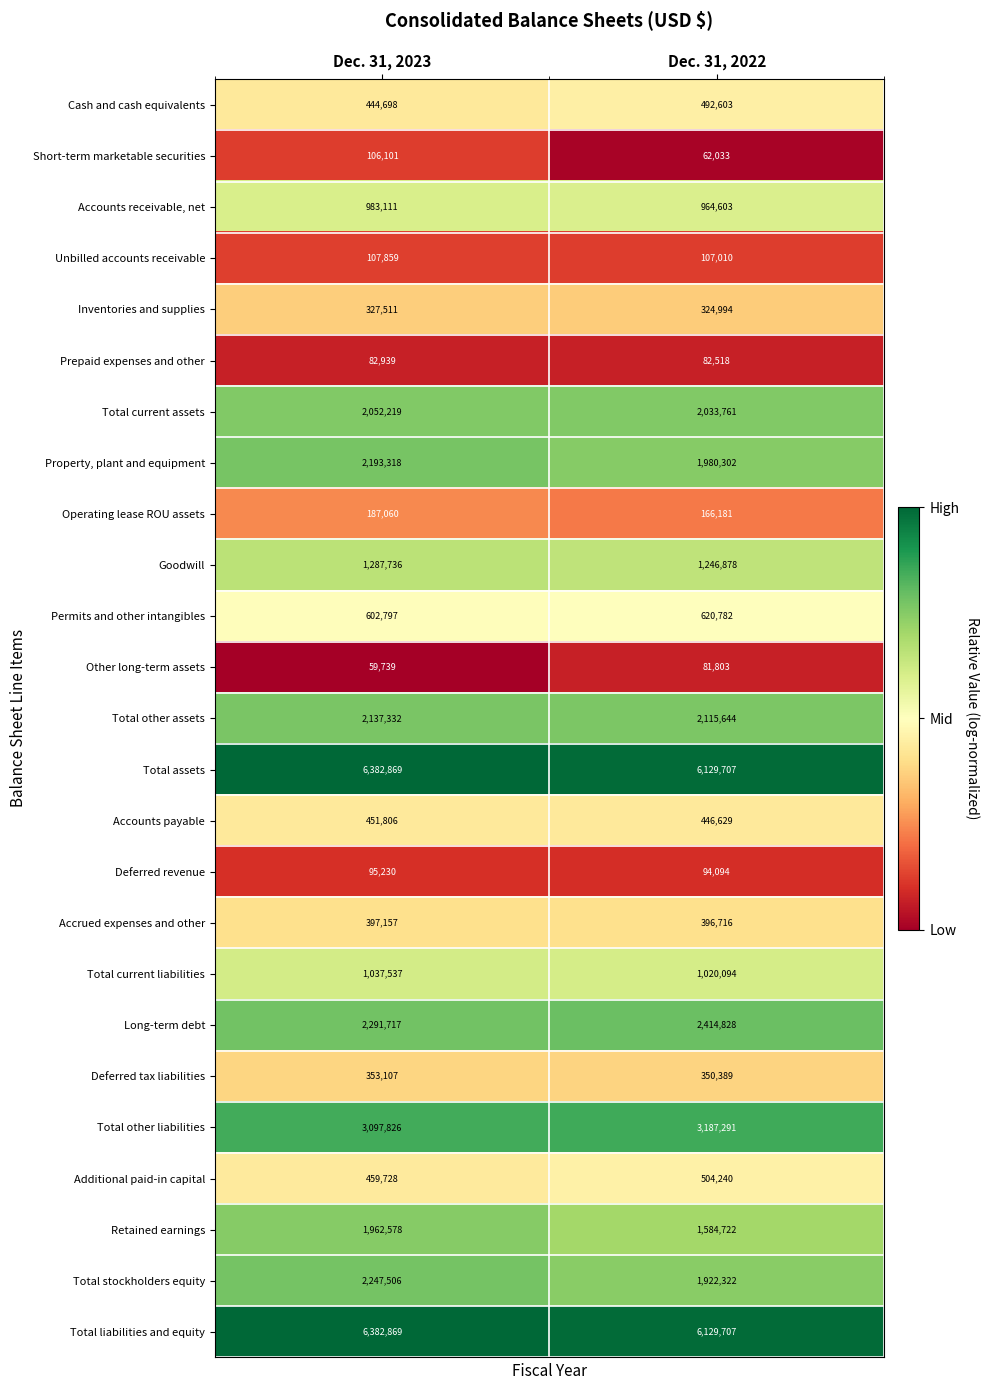

List the labels in order of Total other assets value, largest first.

Dec. 31, 2023, Dec. 31, 2022